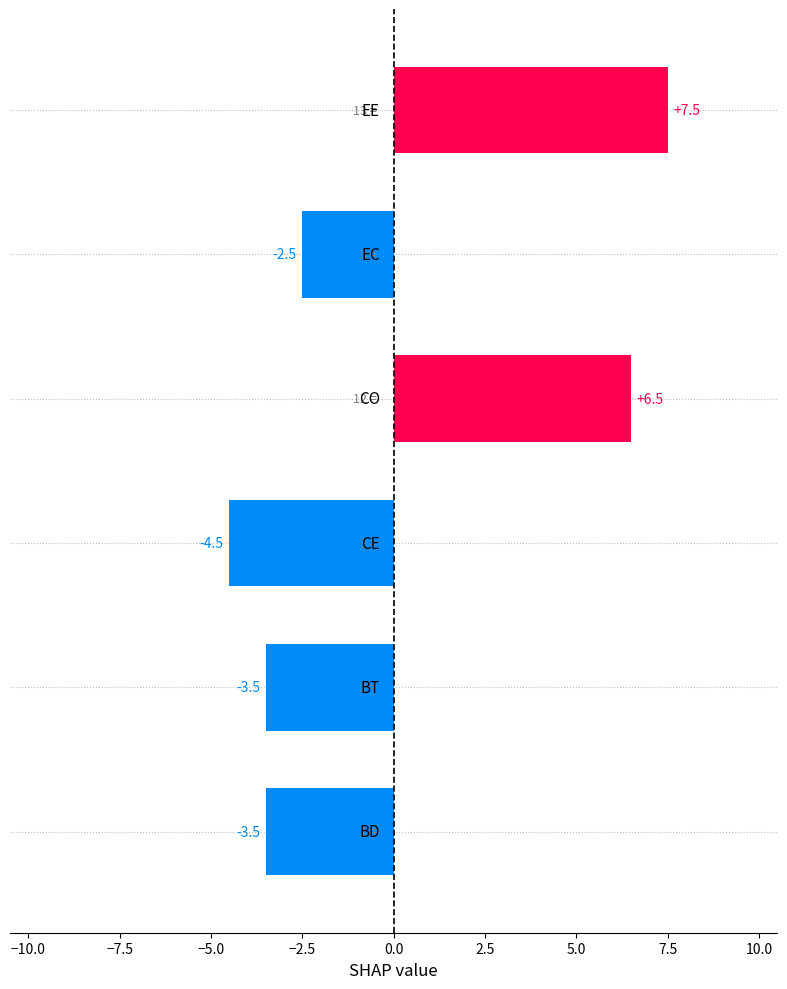

What is the smallest value displayed?

-4.5